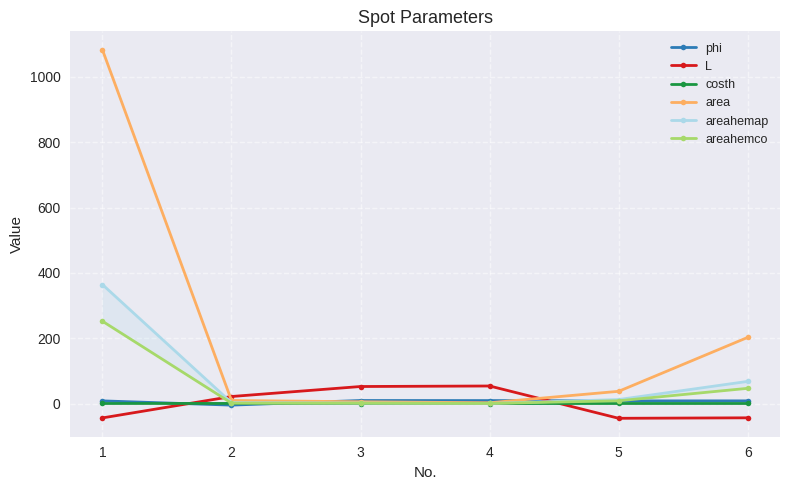

What is the greatest value displayed?

1083.0